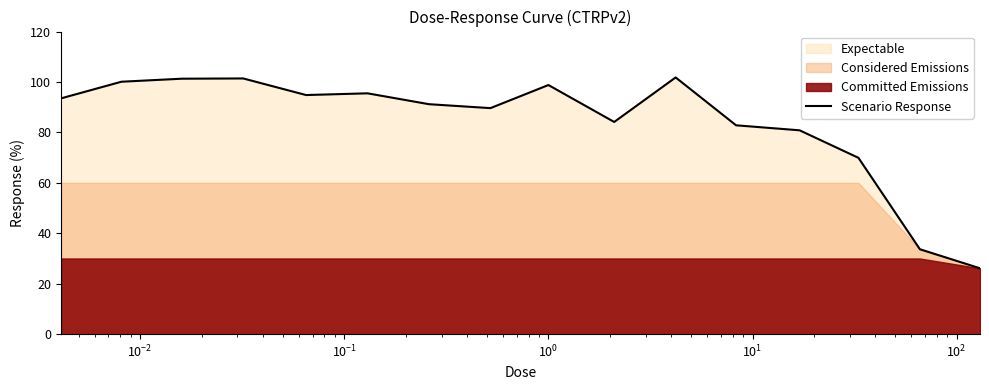

What is the greatest value displayed?

101.8